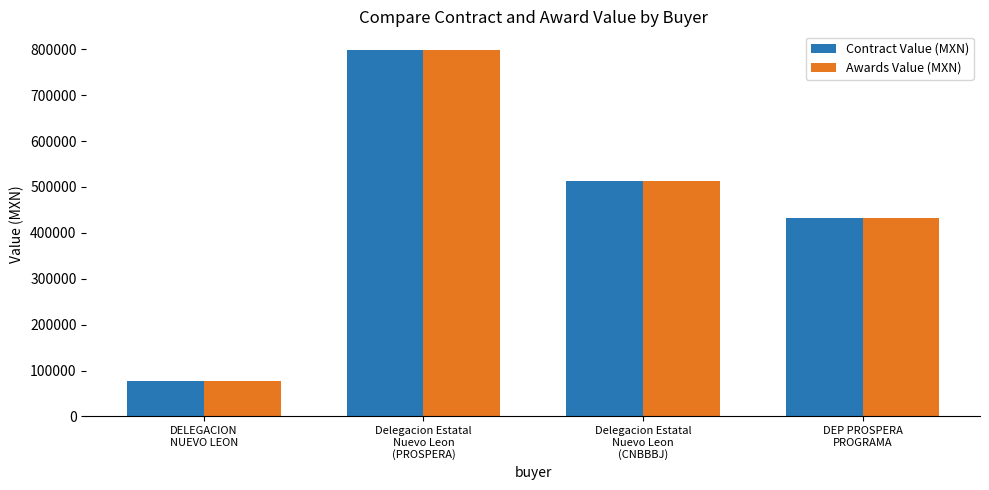

What is the sum of the Awards Value (MXN) values at Delegacion Estatal
Nuevo Leon
(PROSPERA) and DELEGACION
NUEVO LEON?

875541.4